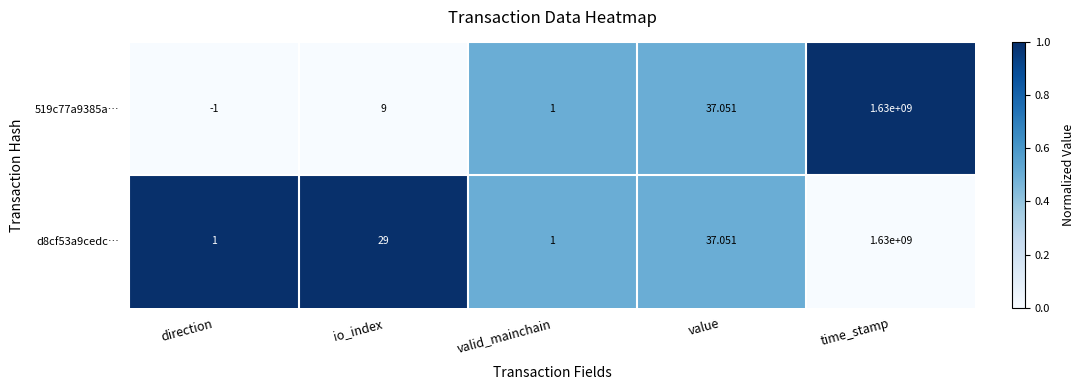

Which label corresponds to the largest value in the chart?

time_stamp